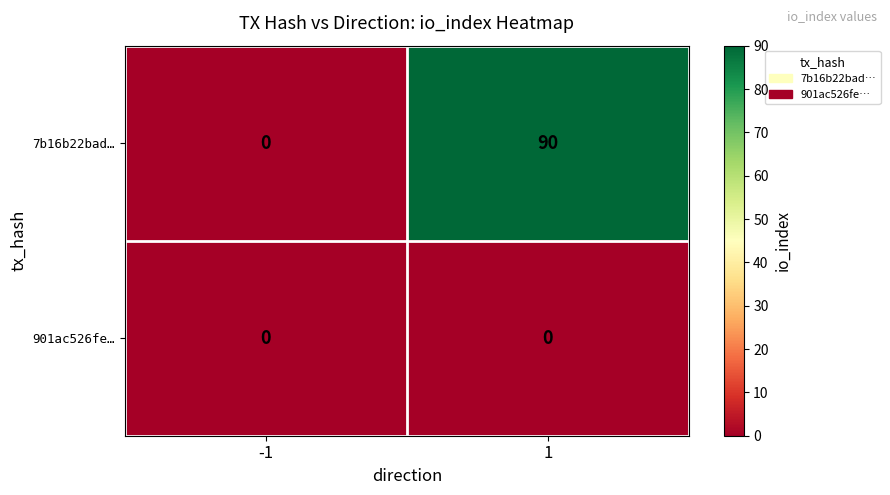

True or false: 7b16b22bad… has a value of 0 at -1.

True